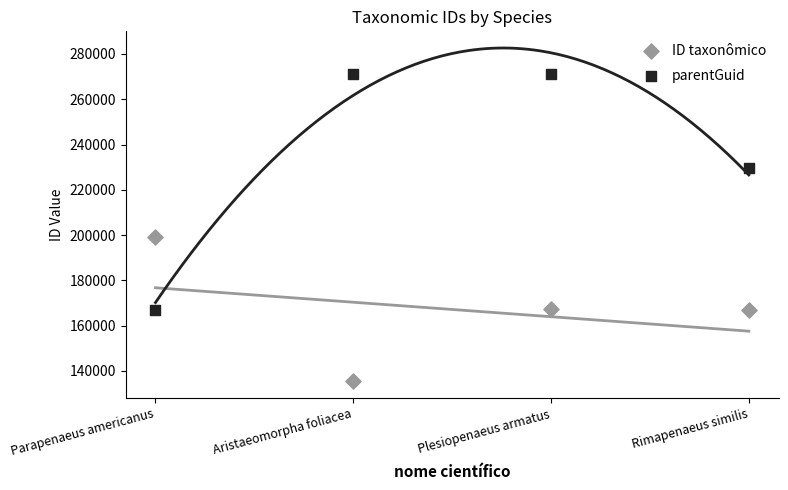

Across all data points, what is the range of Y values (max minus min)?

135814